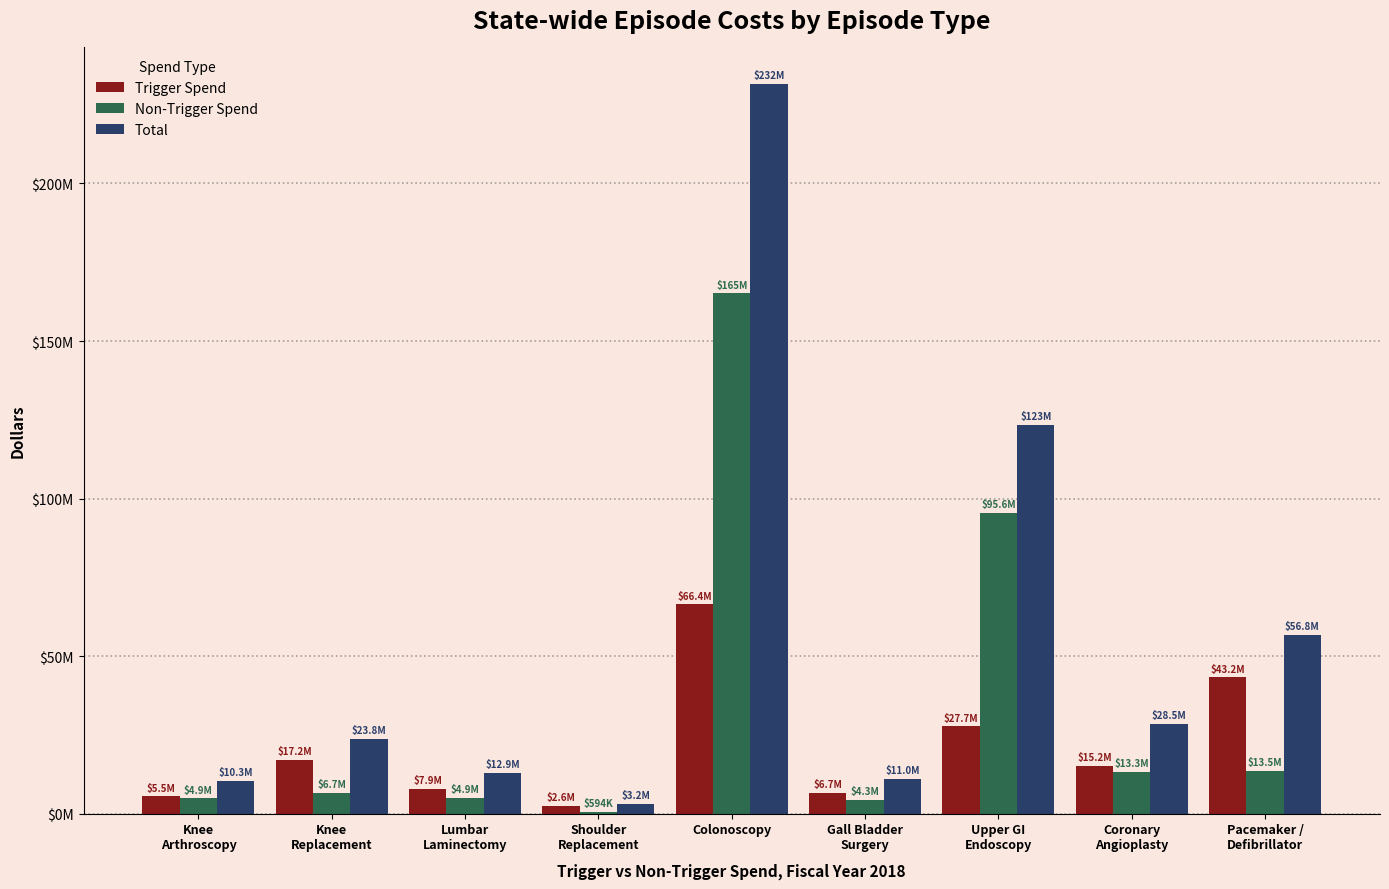

Which category has the highest value in the Total series?

Colonoscopy